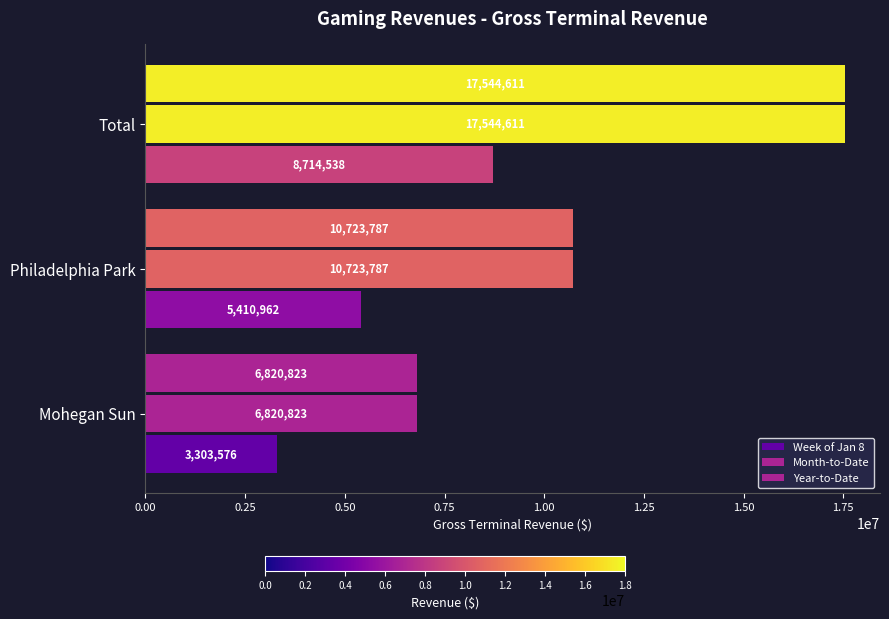

How many series are shown in this chart?

3